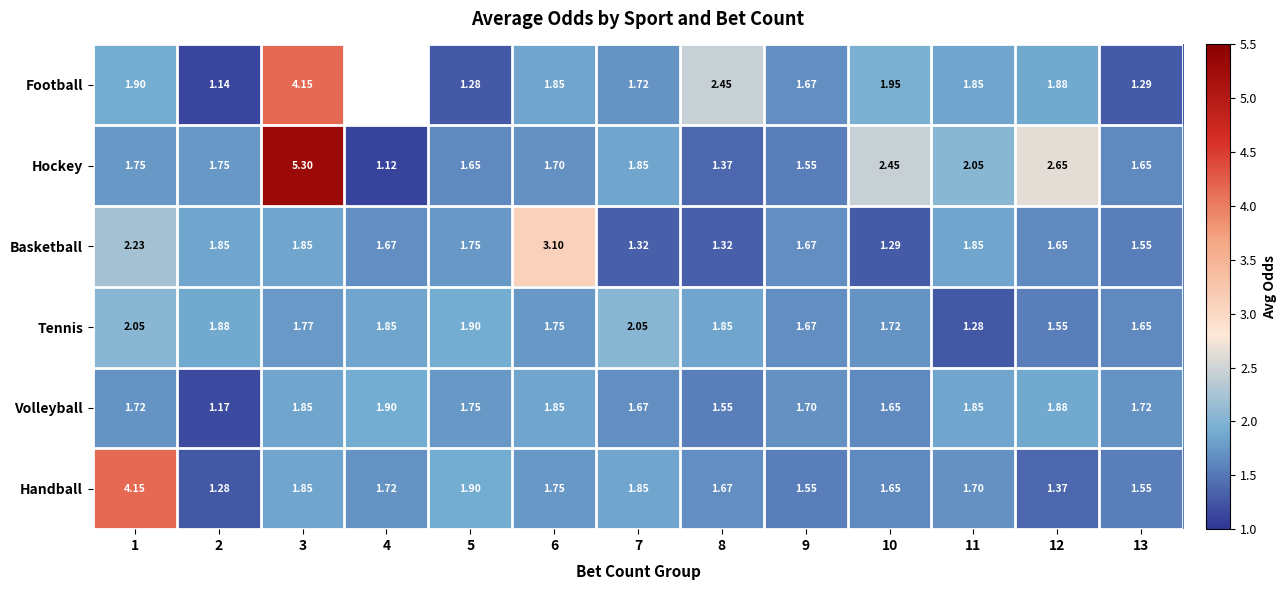

What is the spread (max minus min) of values at 3?

3.5